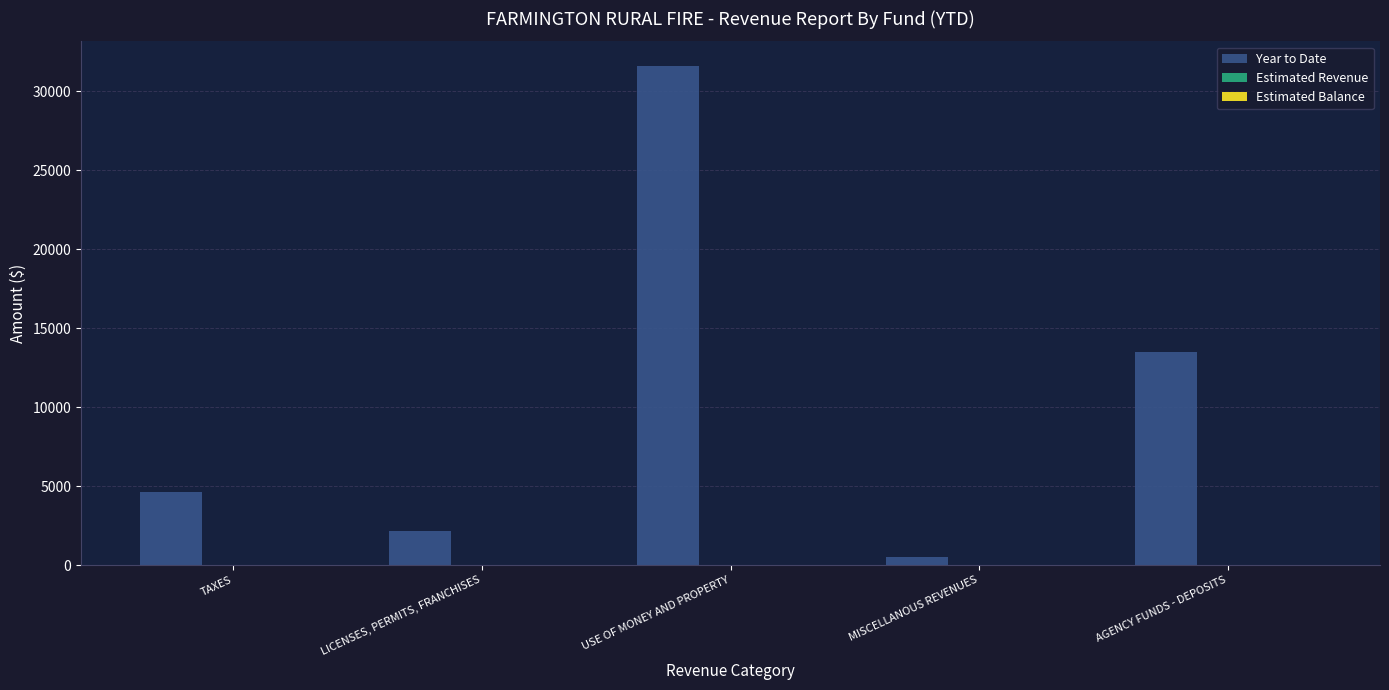

The chart shows a value of 2128.8 at LICENSES, PERMITS, FRANCHISES. True or false?

True